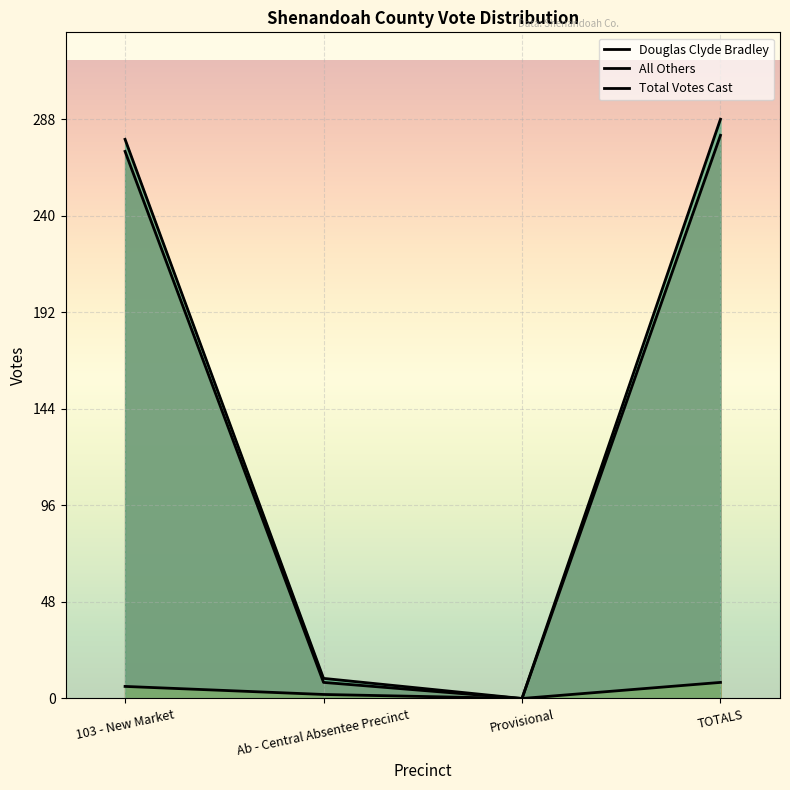

What is the sum of the All Others values at TOTALS and Ab - Central Absentee Precinct?

10